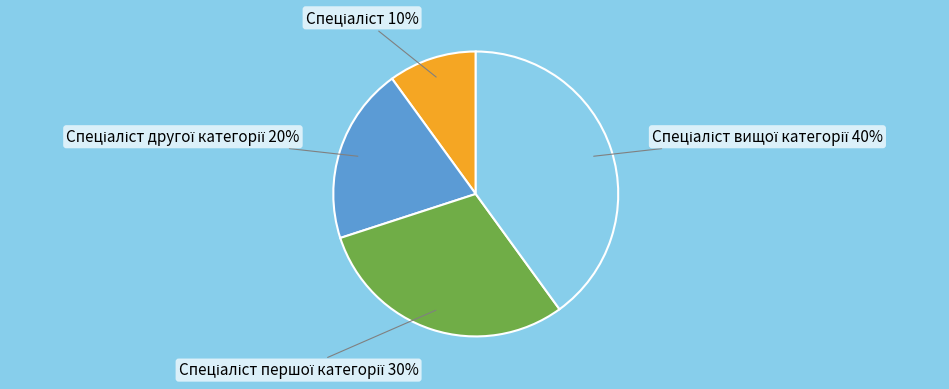

To the nearest percent, what is the average slice percentage?

25%